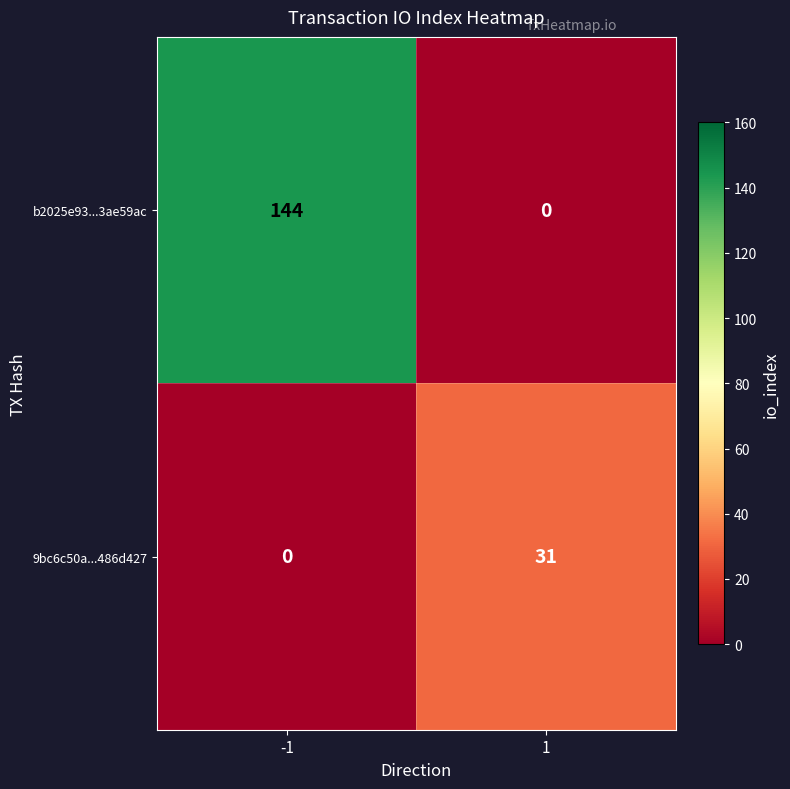

List the series in order of their overall mean, lowest first.

9bc6c50a...486d427, b2025e93...3ae59ac